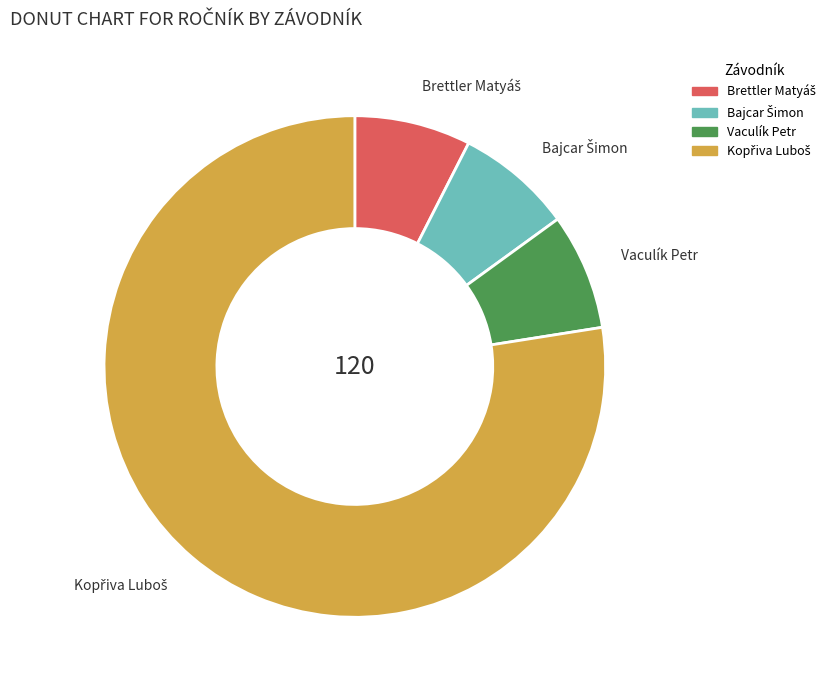

Is it true that Vaculík Petr is 1% of the pie?

False